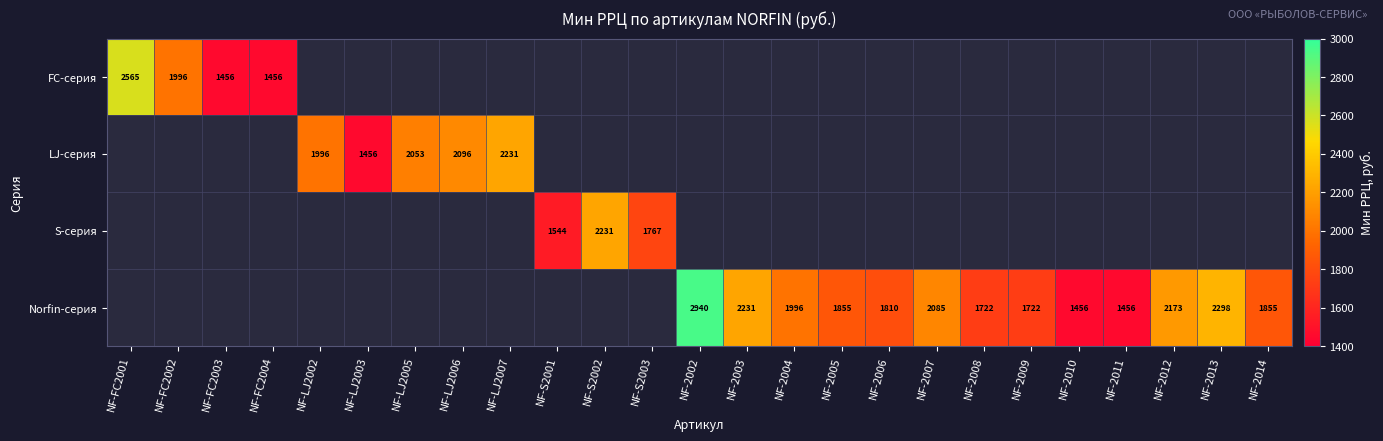

True or false: Norfin-серия has a value of 2336 at NF-2011.

False